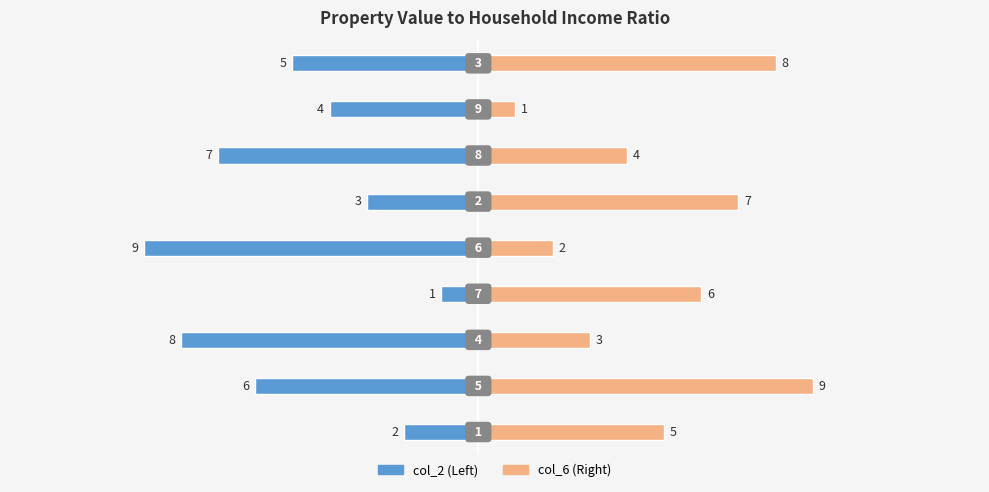

Which series has the largest total across all categories?

col_6